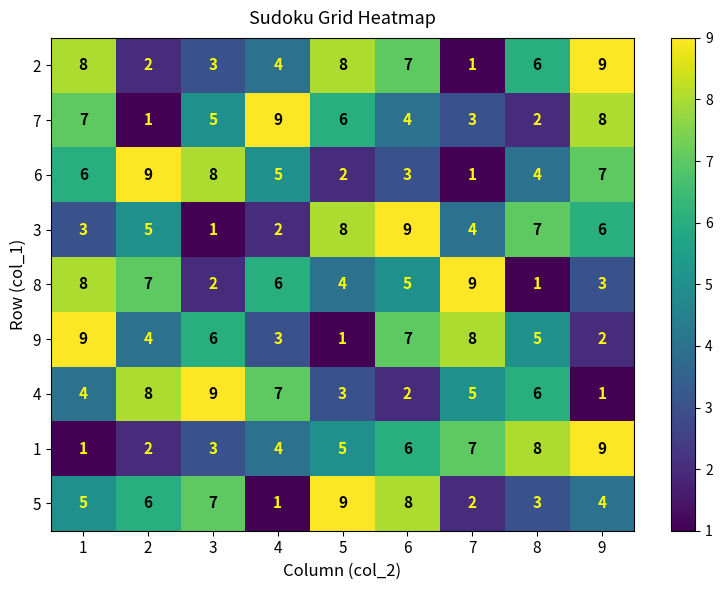

What is the approximate value of 4 at 5?

3